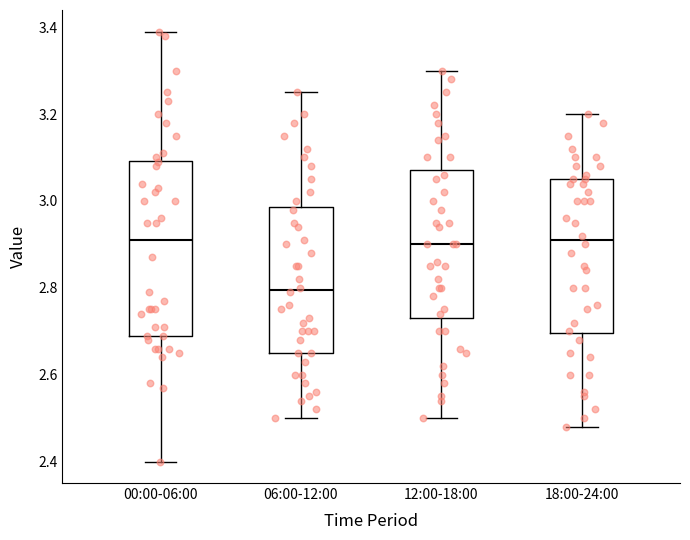

Where does the median line of the box for 18:00-24:00 sit on the y-axis? The values are not printed on the chart, so give them approximately, as read against the axis.

2.92